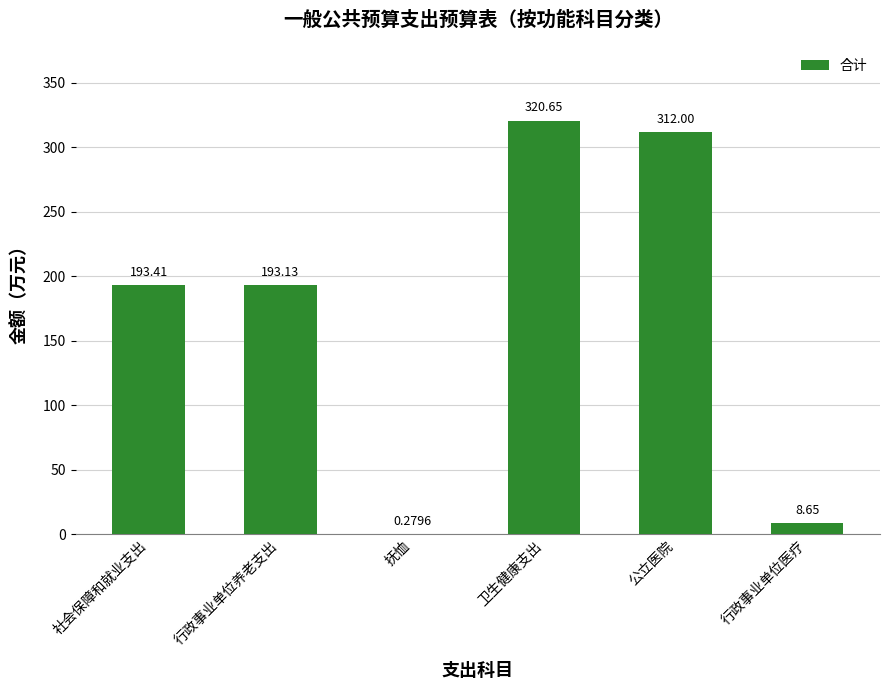

Between 抚恤 and 行政事业单位医疗, which is larger?

行政事业单位医疗